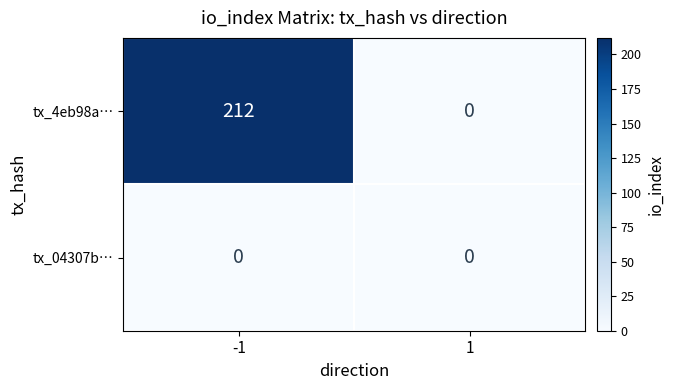

Is it true that tx_04307b… equals 0 at 1?

True